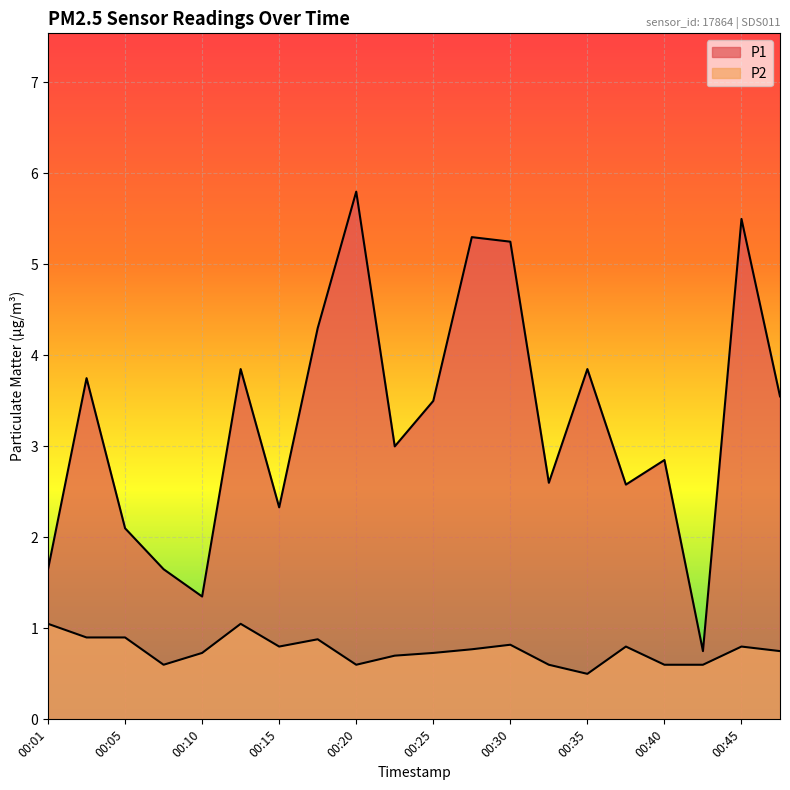

What is the smallest value displayed?

0.5